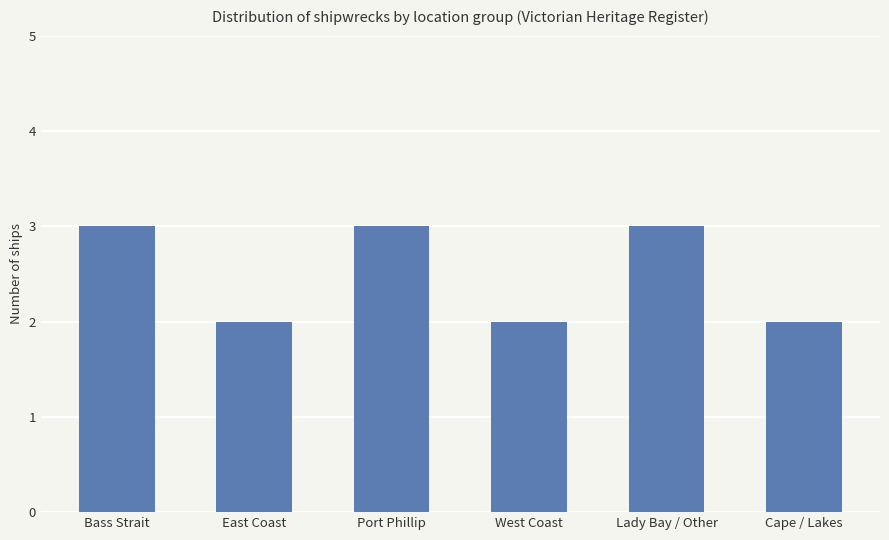

How many values are below 3?

3